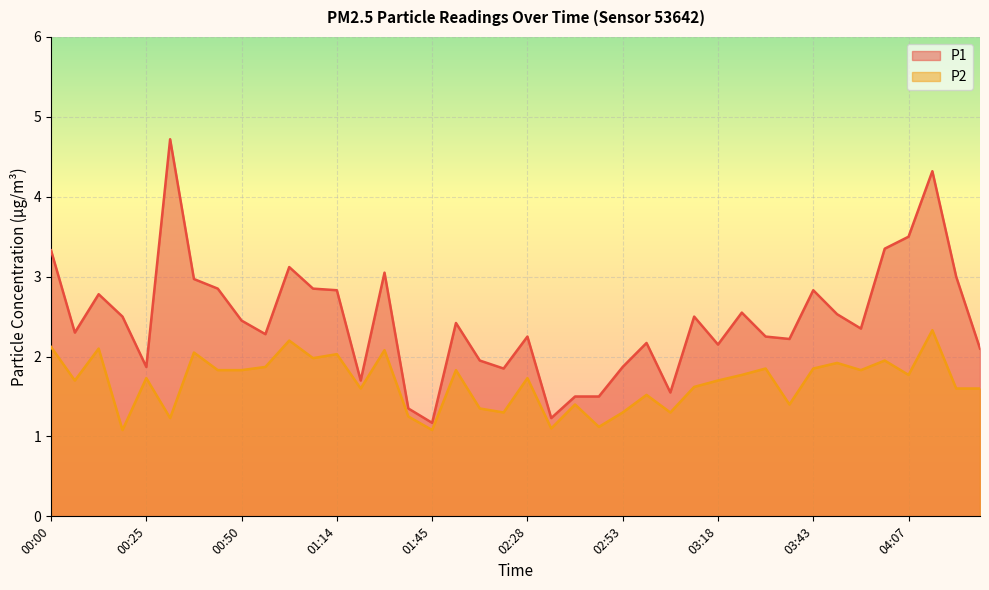

Which series has the largest range (max minus min)?

P1